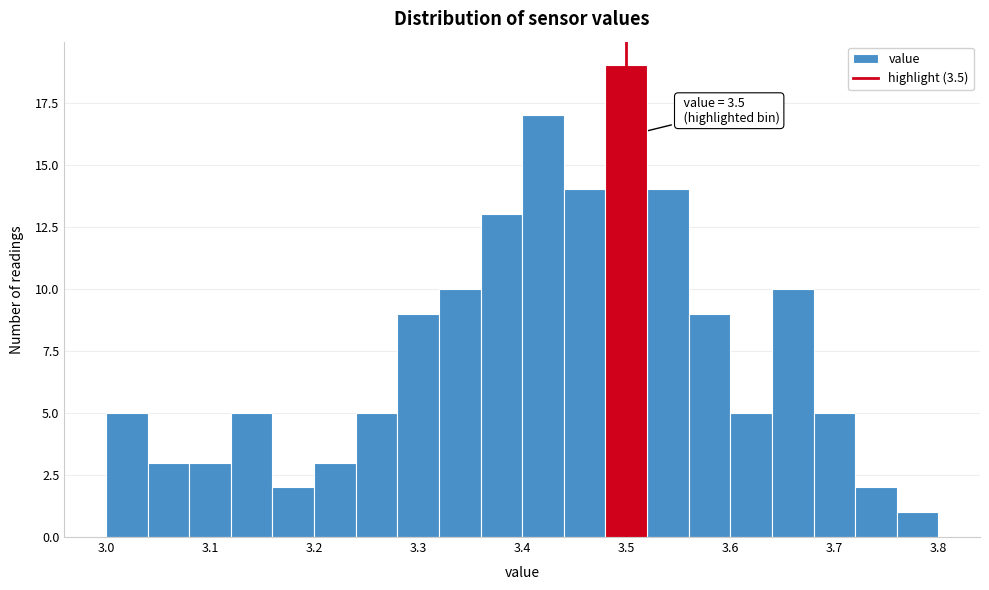

Over which range of the x-axis is the bar tallest?

3.48 to 3.52